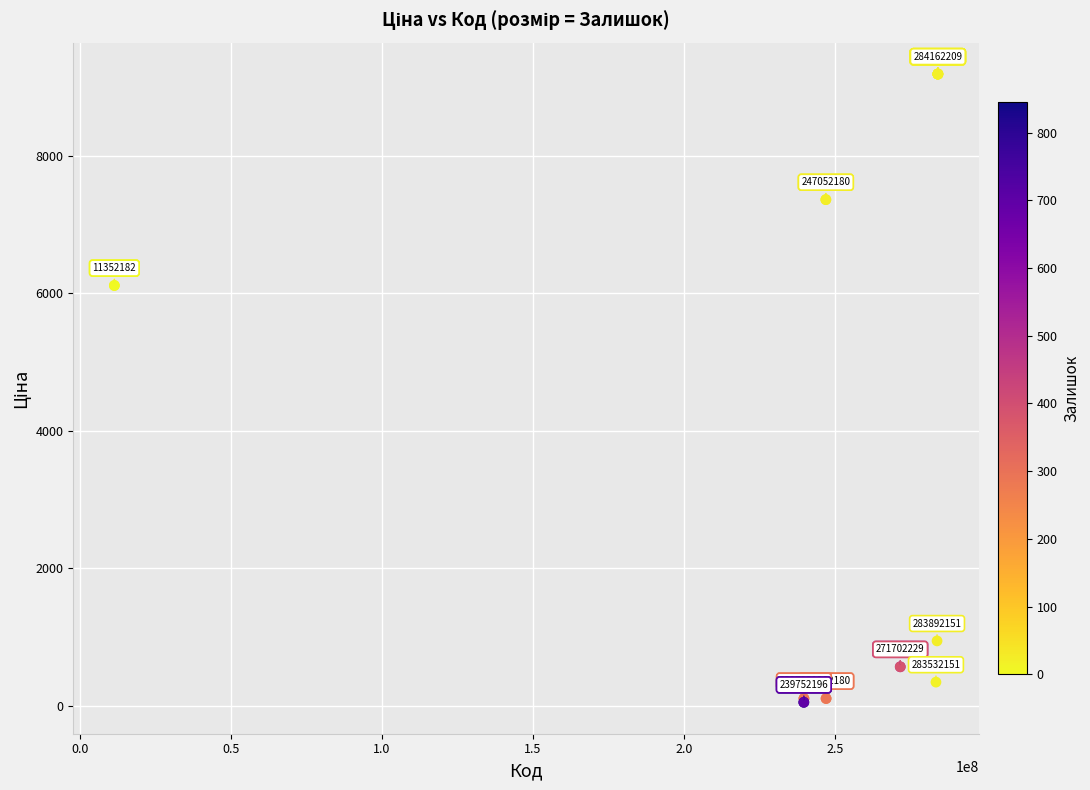

What Y value in the scatter plot is closest to 4620?

6112.5